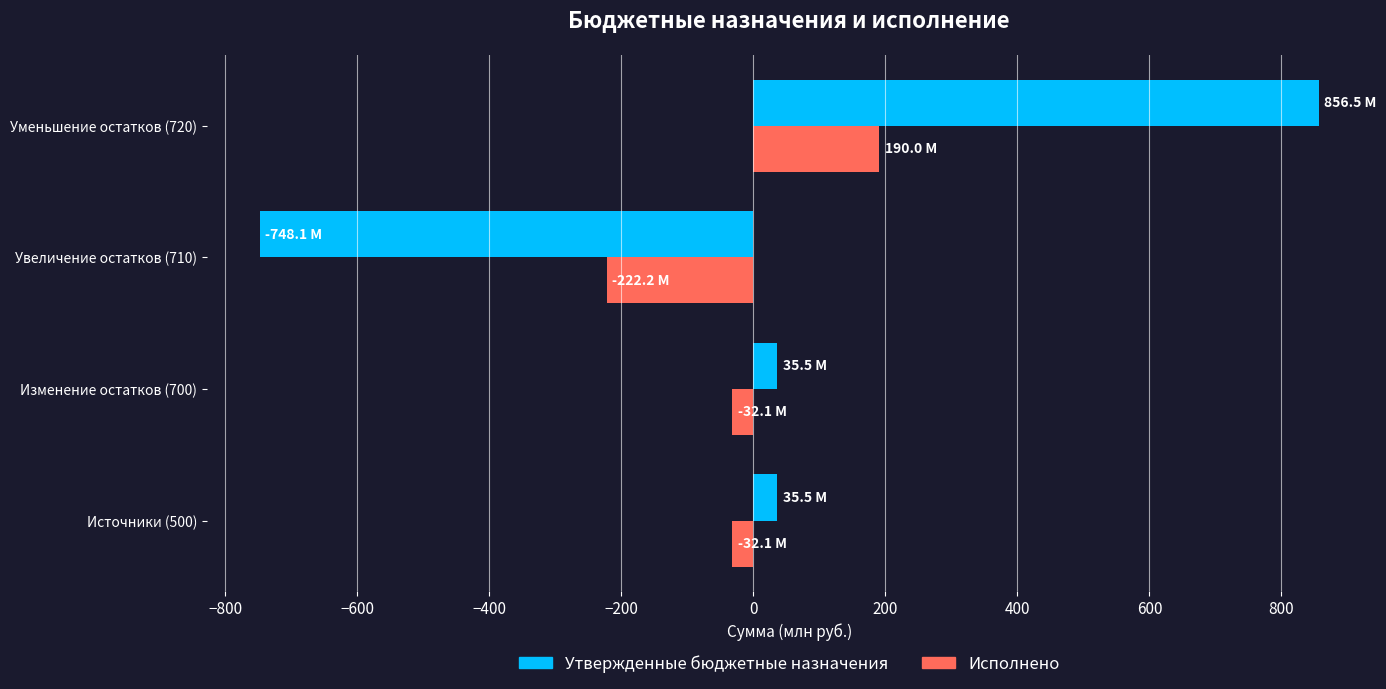

Which series has the widest spread of values?

Утвержденные бюджетные назначения